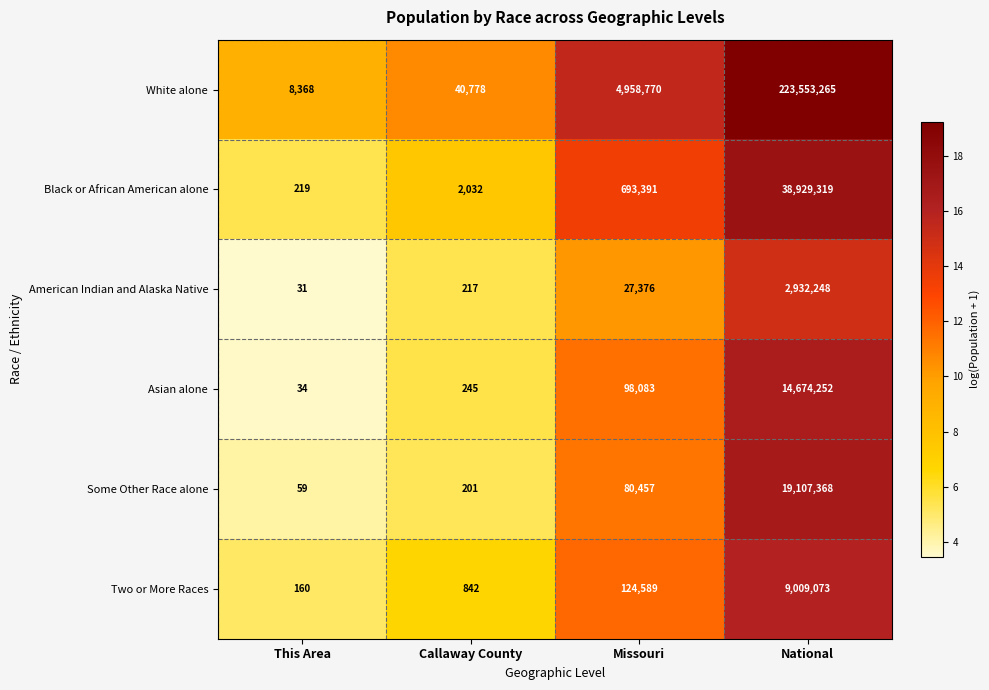

Which series has the largest range (max minus min)?

White alone